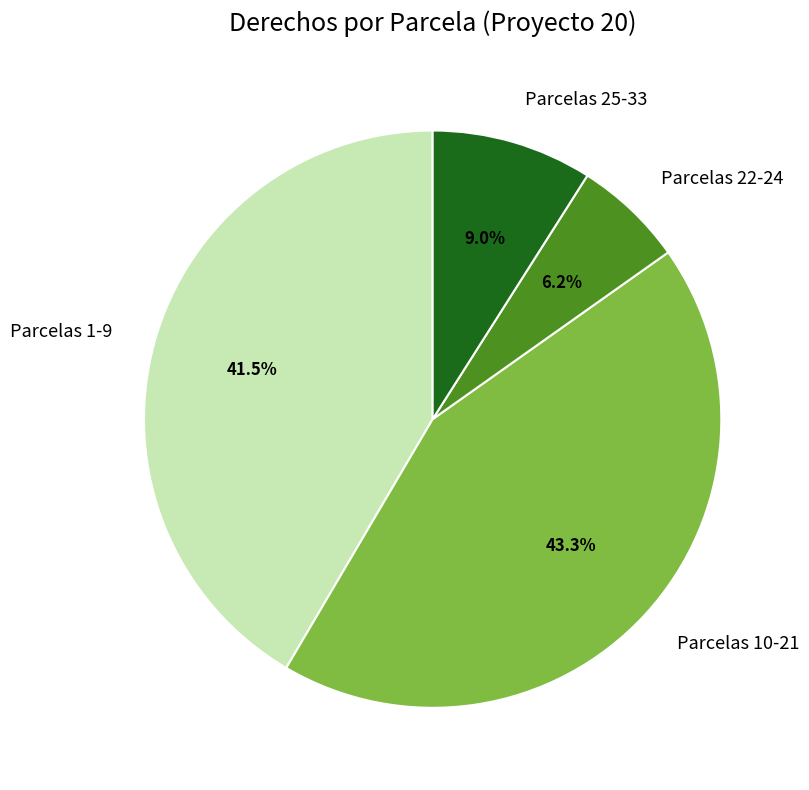

How many segments does this pie chart have?

4